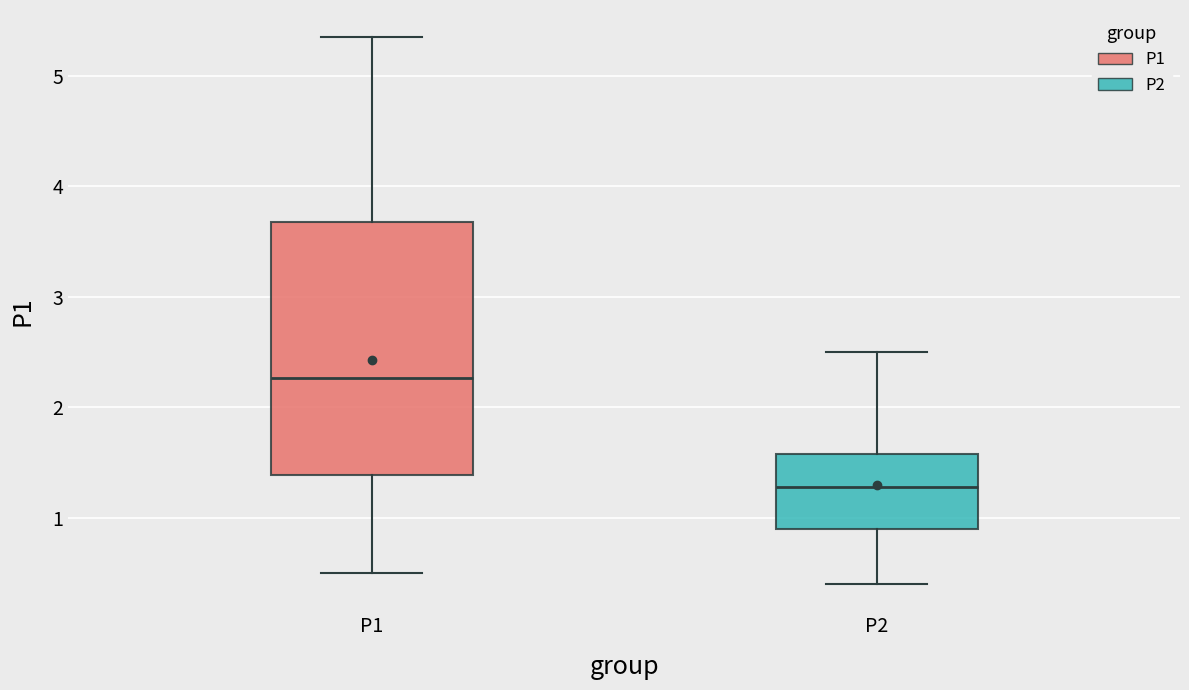

Which box has the highest median line?

P1